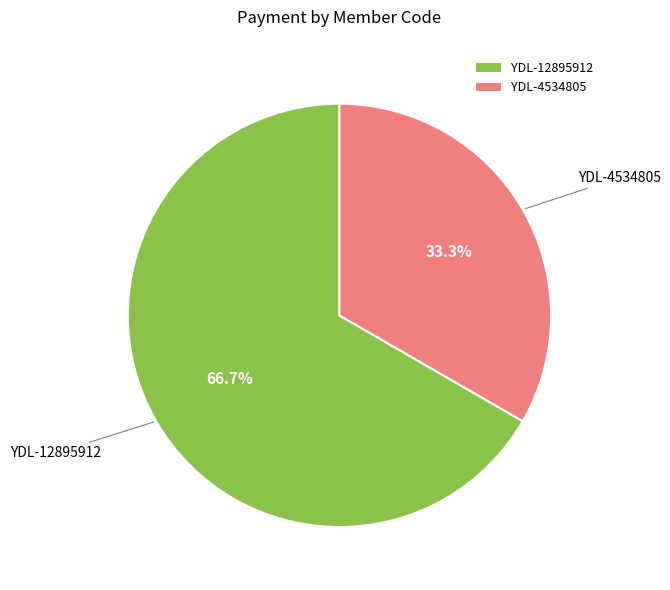

Does YDL-4534805 represent more than half of the total?

No